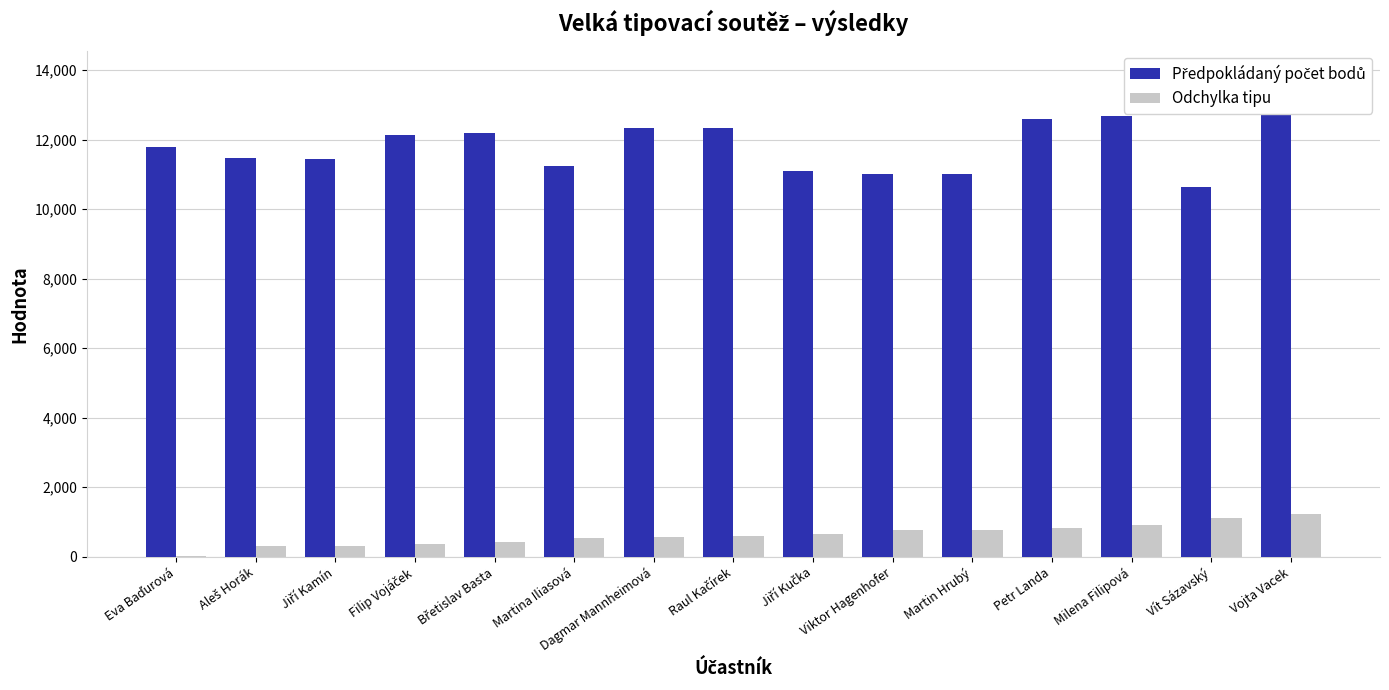

What is the value of the Odchylka tipu bar at the 7th from the left?

581